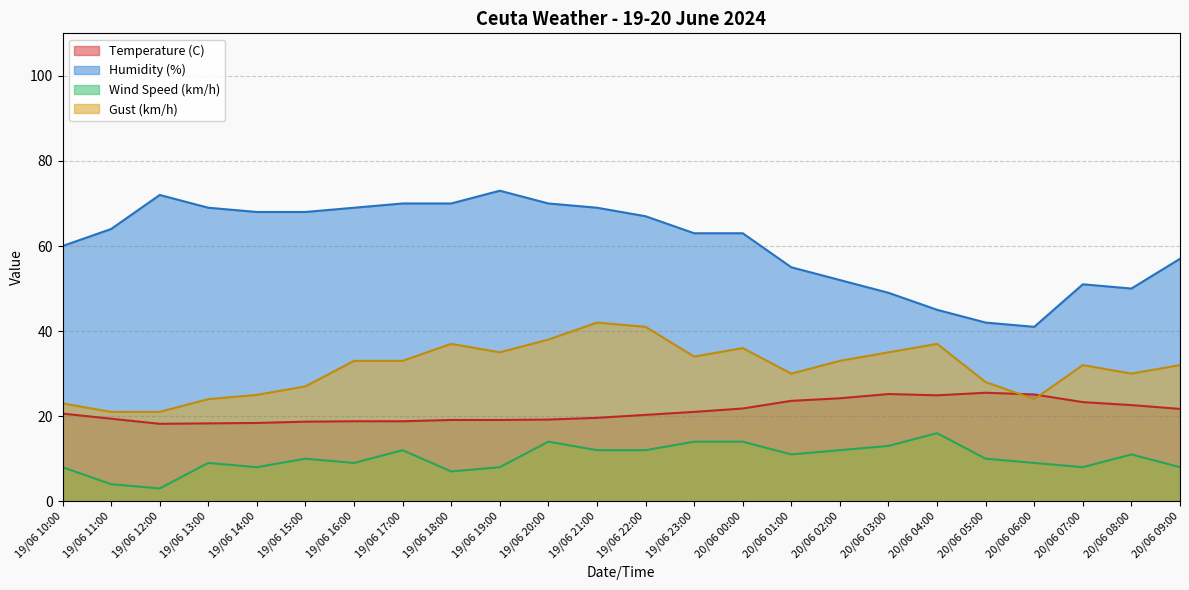

How many interior local valleys does the Gust (km/h) series have?

5